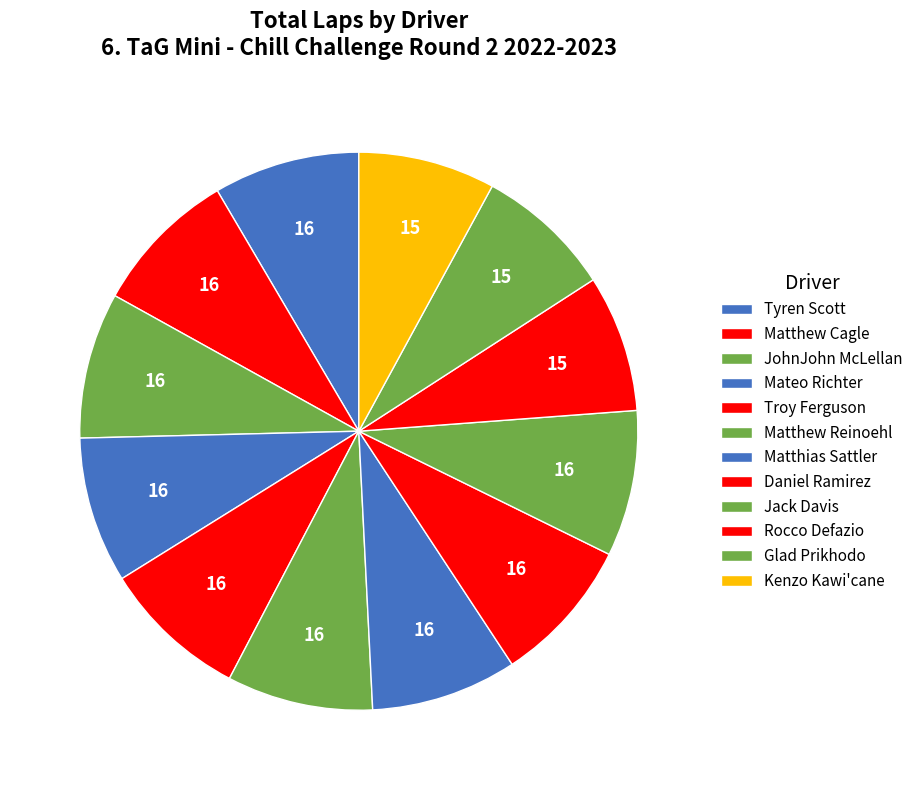

What percentage do Jack Davis and Matthias Sattler together represent?

16.9%